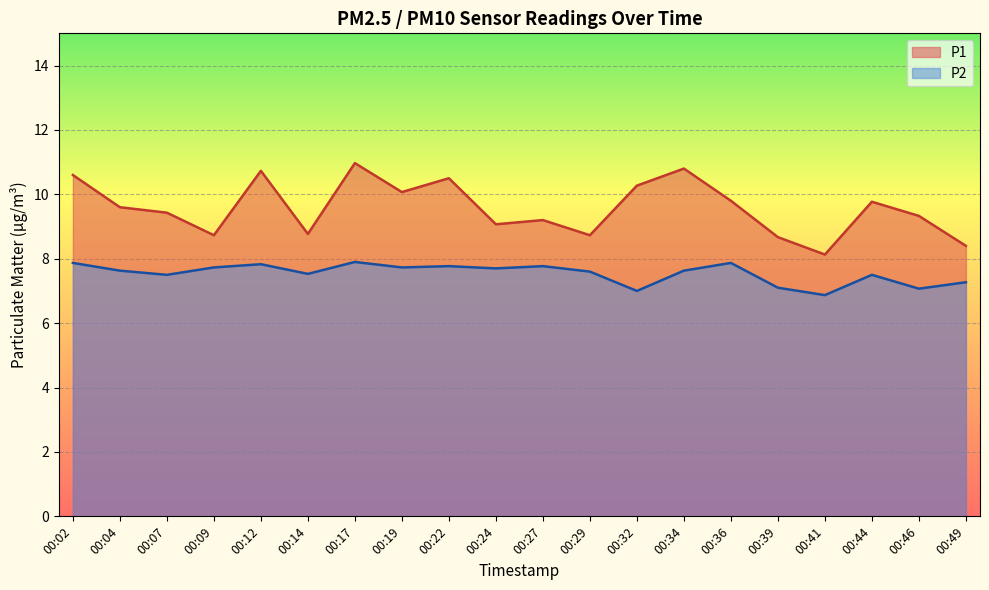

The value of P2 at 00:22 is 7.8. True or false?

True